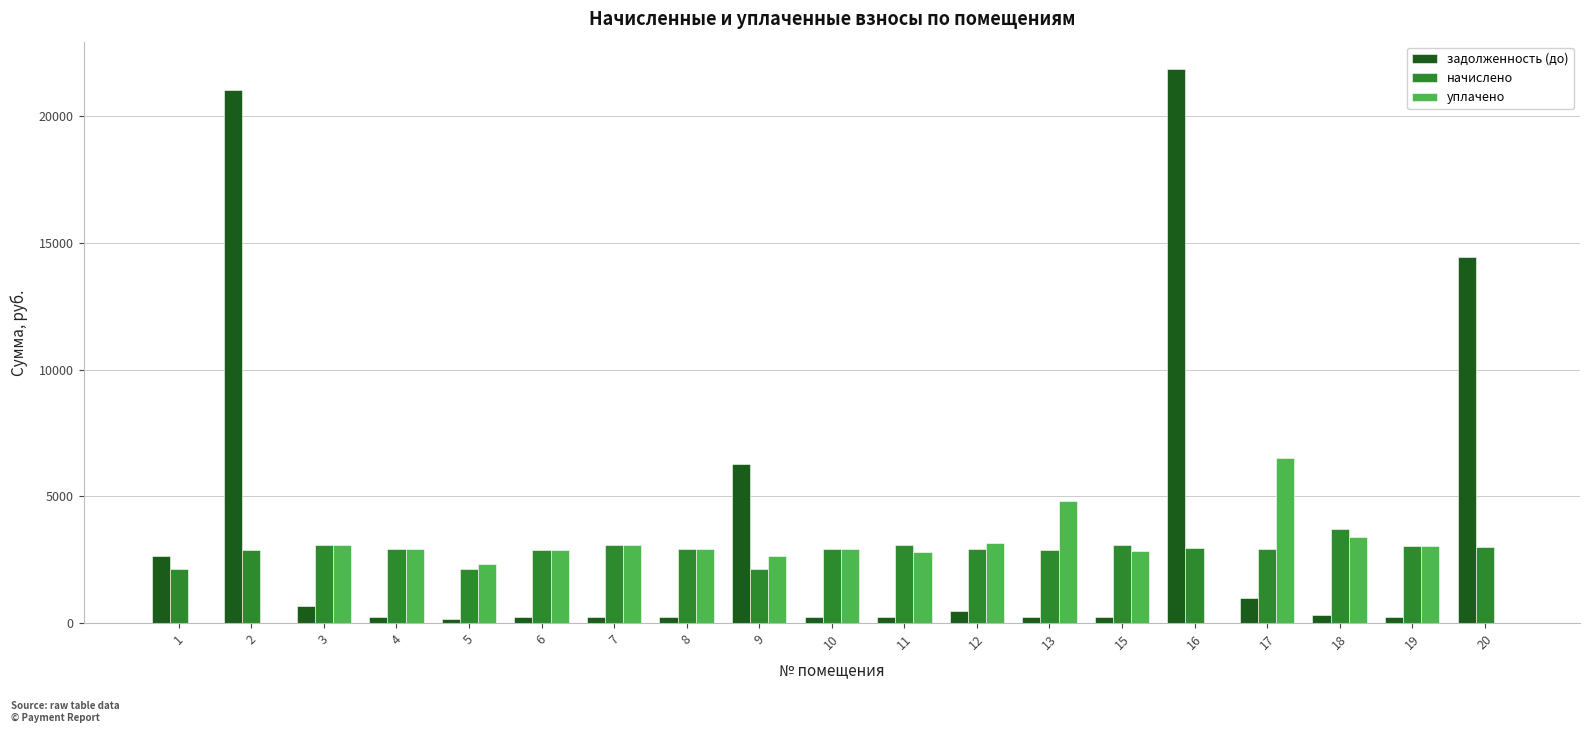

Is the value of задолженность (до) at 18 greater than the value of начислено at 17?

No